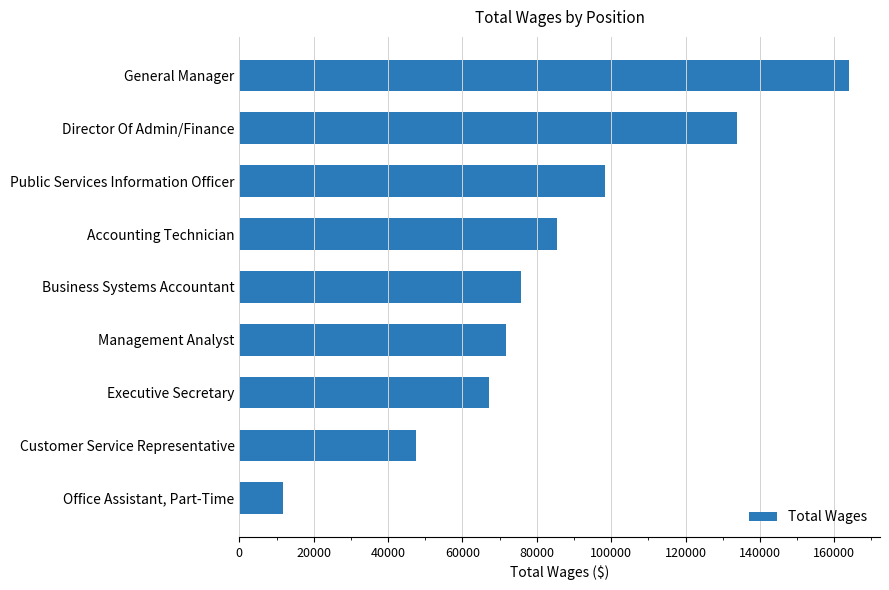

Rank the categories by value from highest to lowest.

General Manager, Director Of Admin/Finance, Public Services Information Officer, Accounting Technician, Business Systems Accountant, Management Analyst, Executive Secretary, Customer Service Representative, Office Assistant, Part-Time